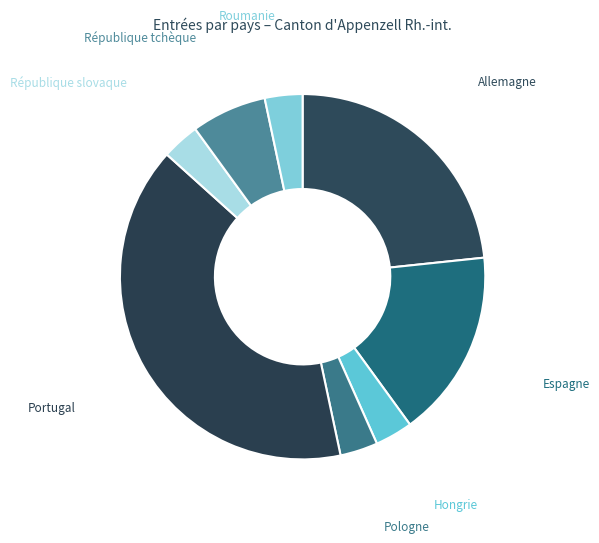

Rank the categories by value from lowest to highest.

Hongrie, Pologne, République slovaque, Roumanie, République tchèque, Espagne, Allemagne, Portugal